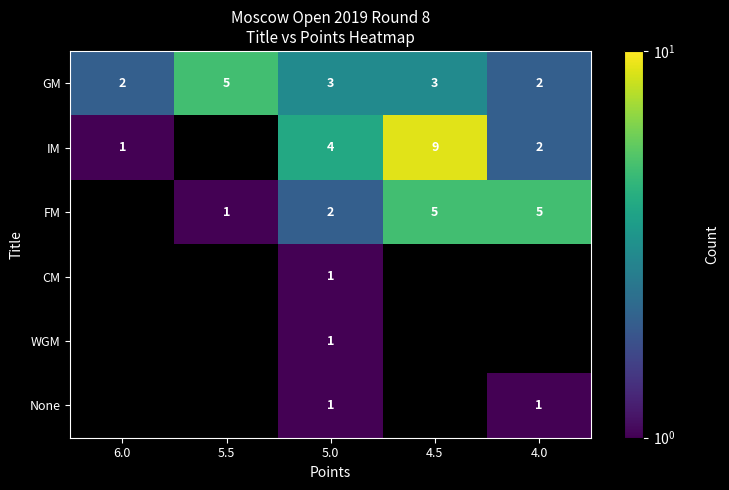

What is the spread (max minus min) of values at 5.0?

3